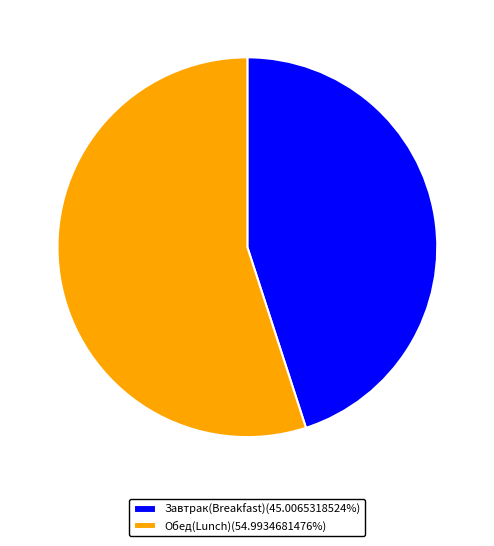

Combined, do Завтрак(Breakfast)(45.0065318524%) and Обед(Lunch)(54.9934681476%) account for over 50%?

Yes